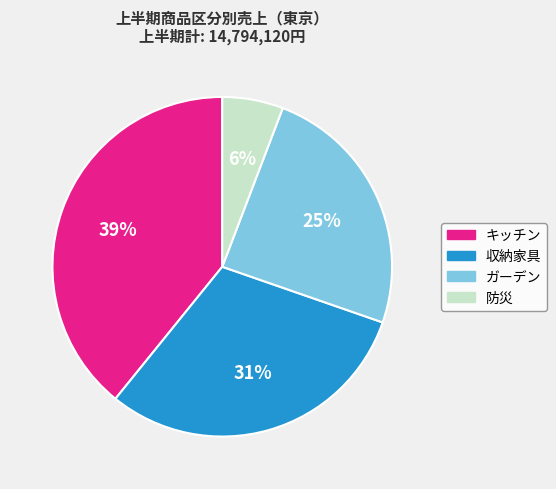

How many slices are in this pie chart?

4